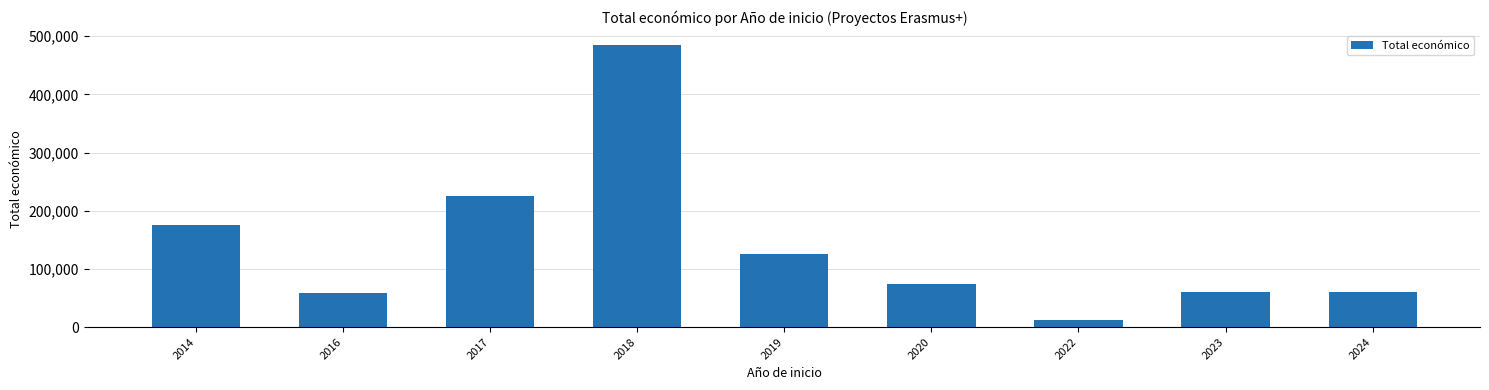

What is the ratio of the value at 2017 to the value at 2018?

0.5